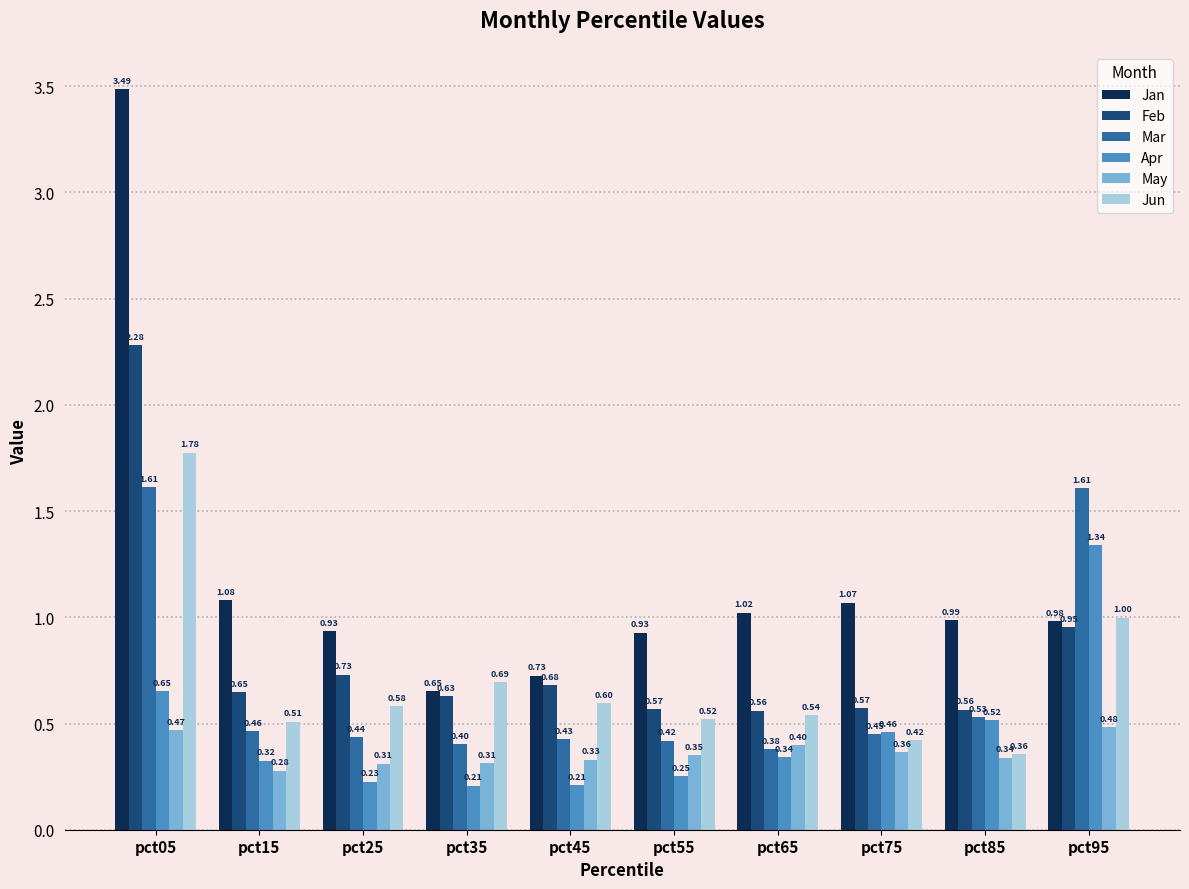

Which series has the largest total across all categories?

Jan